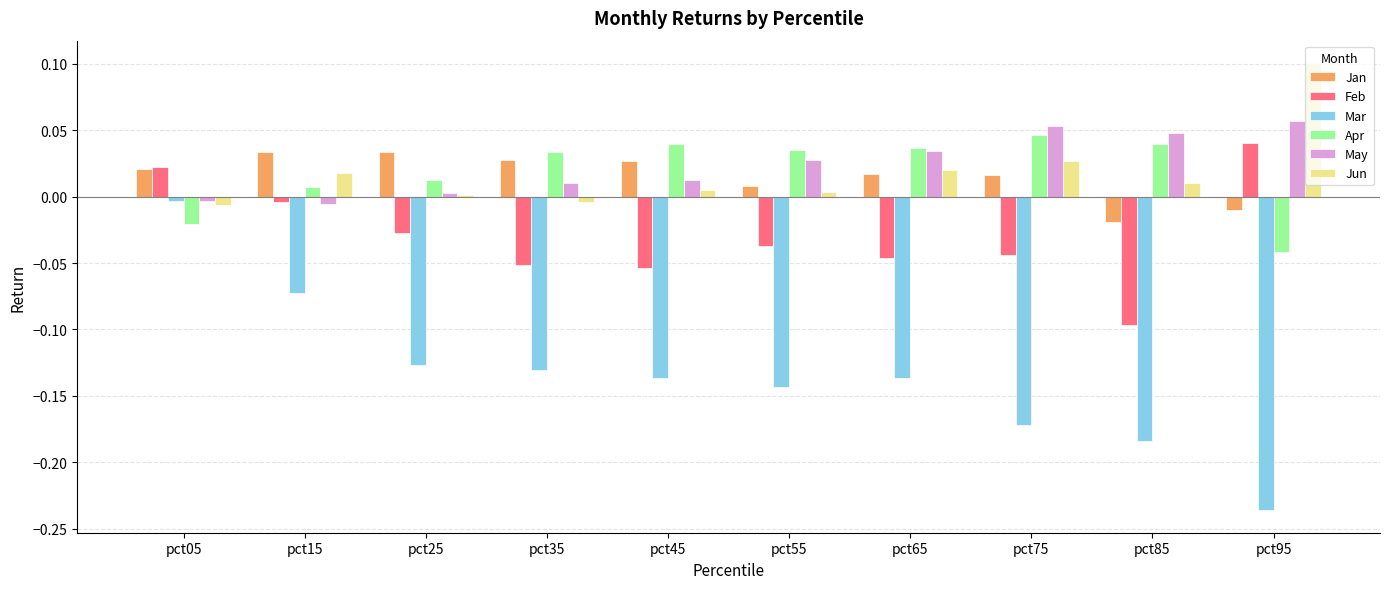

Which label corresponds to the largest value in the chart?

pct95